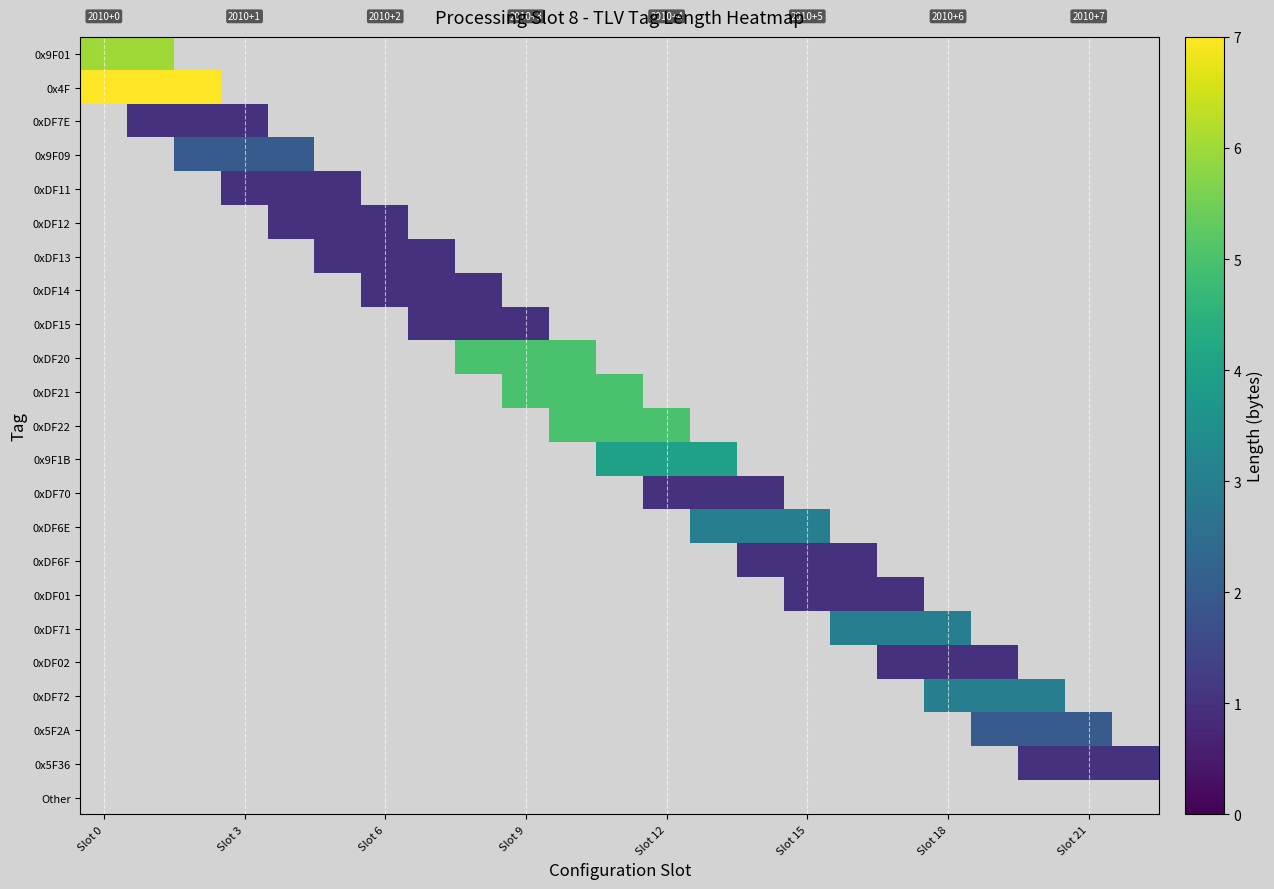

What is the maximum value shown in the chart?

7.0